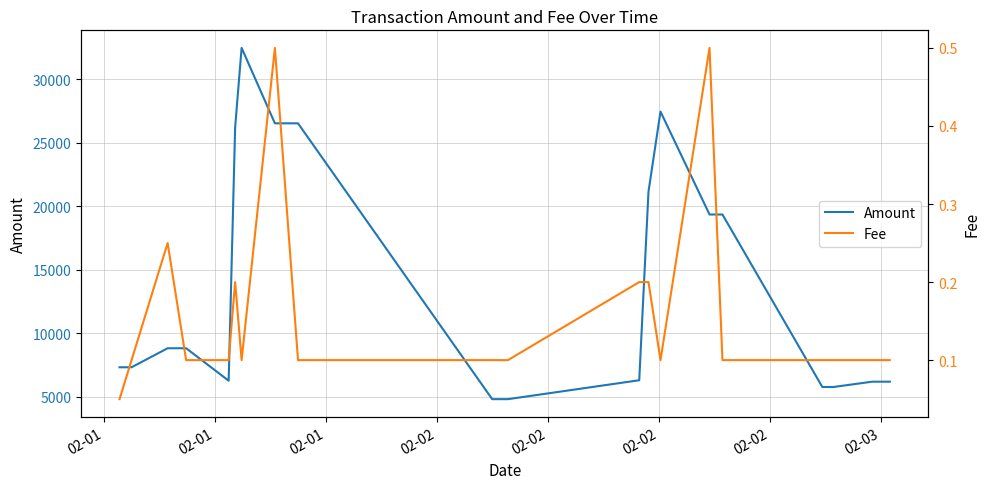

How many interior local peaks does the Fee series have?

4